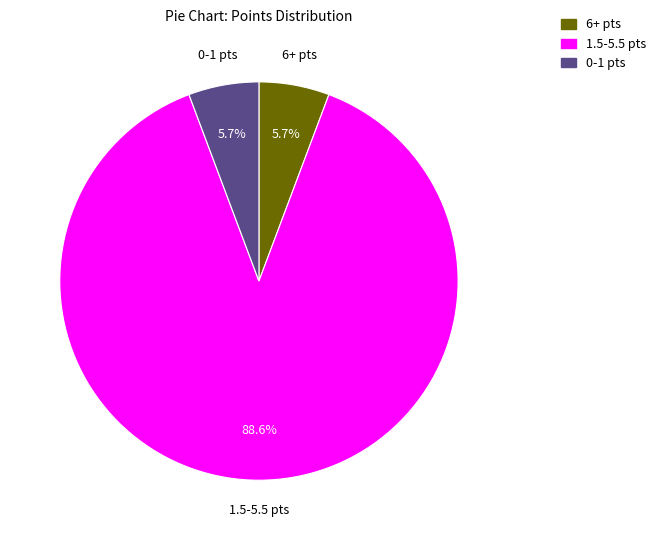

Which category has the biggest portion of the pie?

1.5-5.5 pts